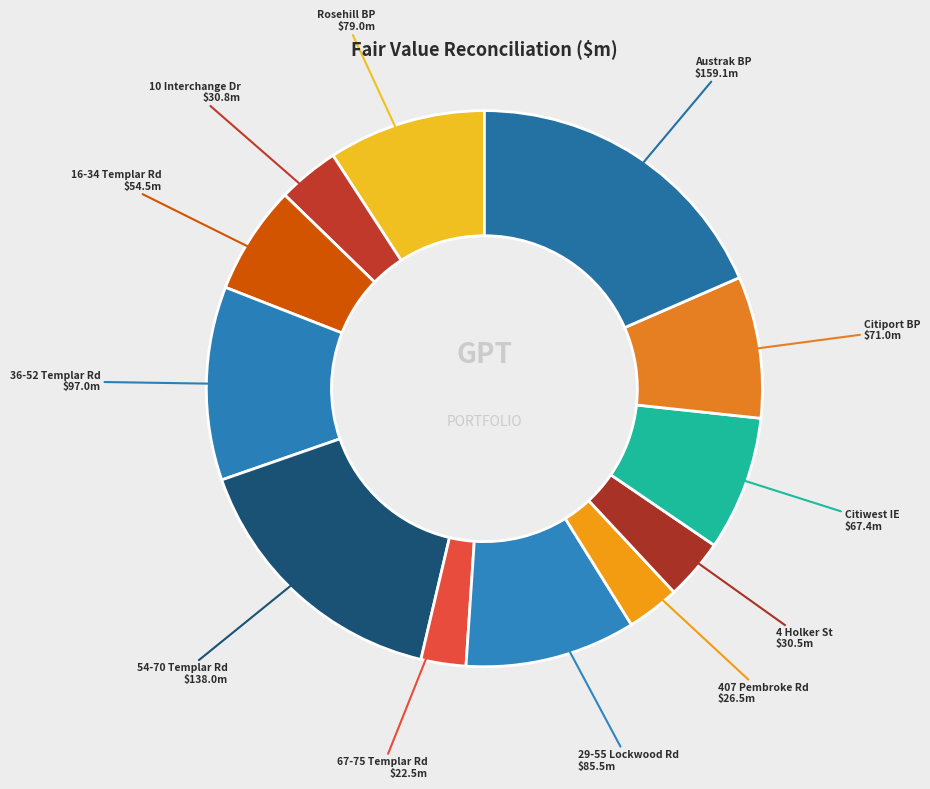

Is there any slice that represents more than half of the pie?

No